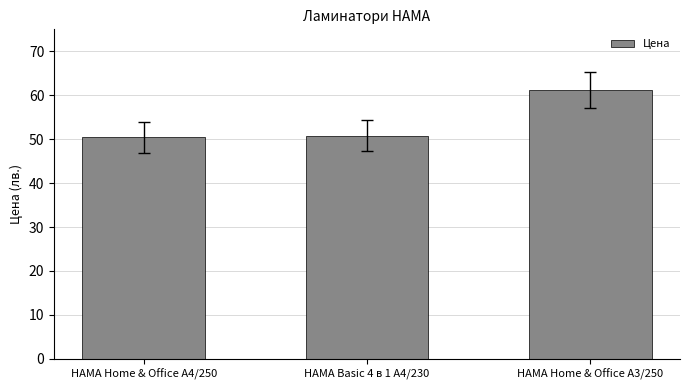

Is it true that the value at HAMA Home & Office A4/250 is 33.6?

False